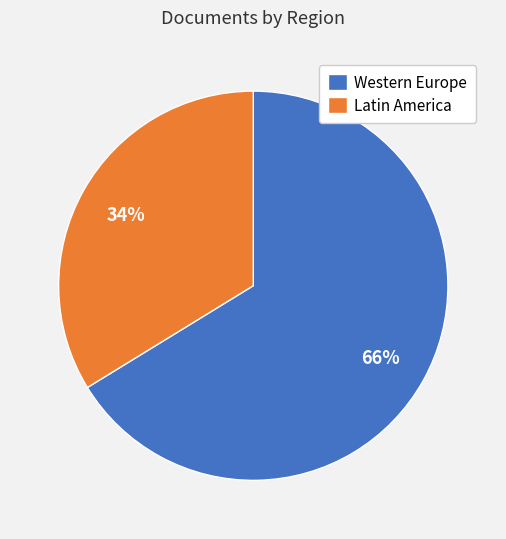

Which has a higher value, Latin America or Western Europe?

Western Europe